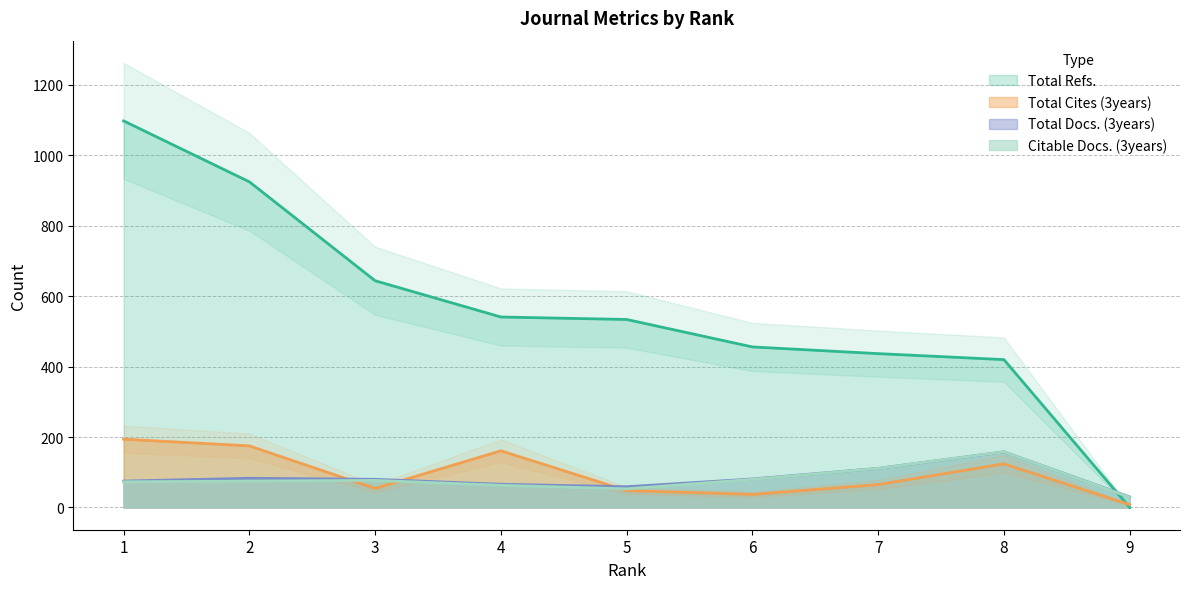

Which series has the largest total across all categories?

Total Refs.